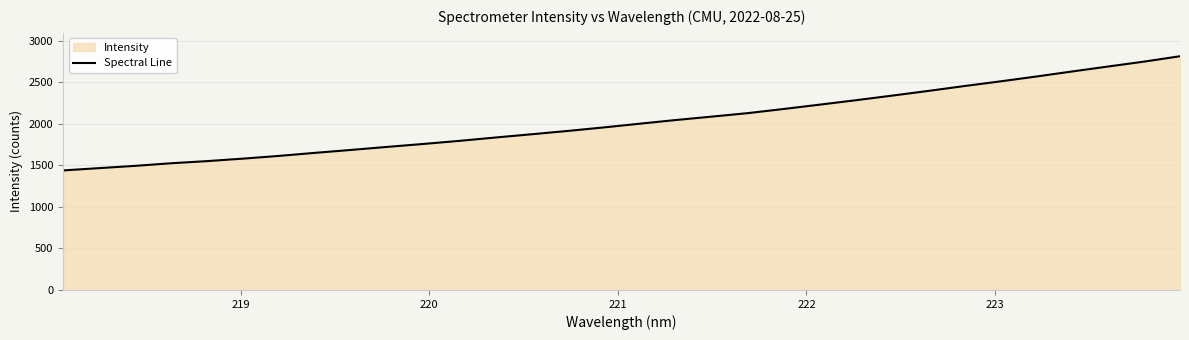

What is the greatest value displayed?

2813.7